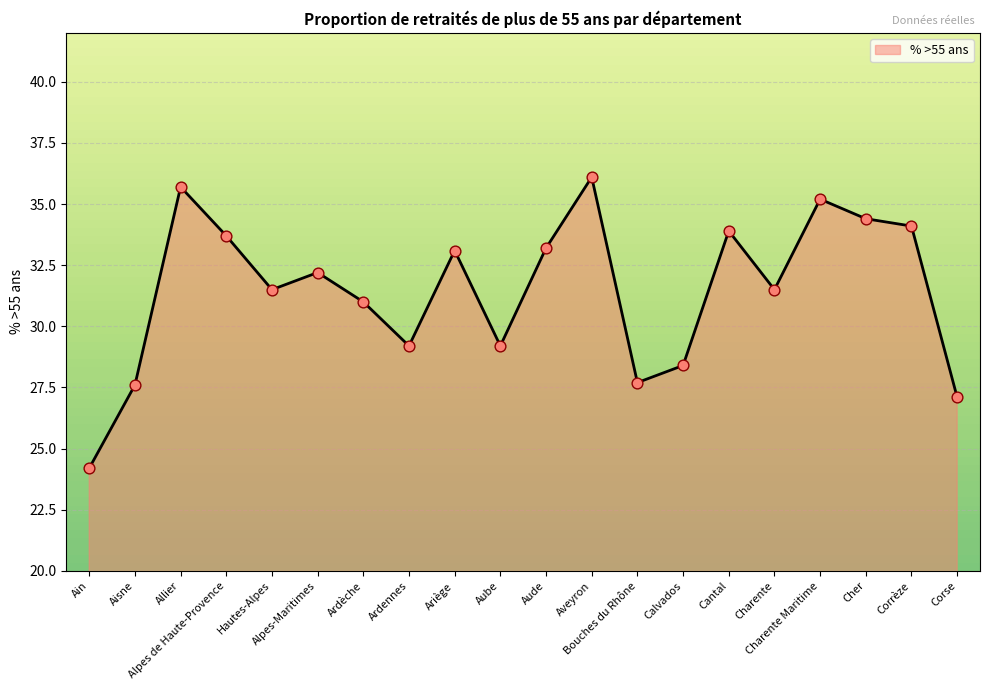

Between Ardèche and Calvados, which is larger?

Ardèche